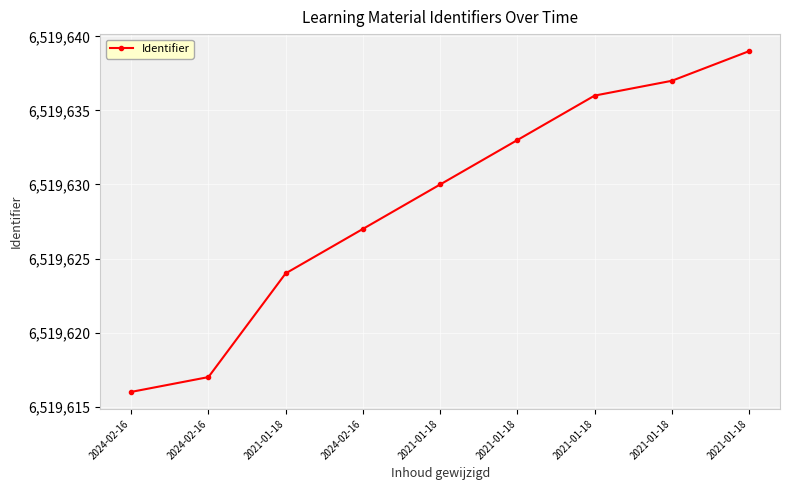

What is the label of the 4th point from the left?

2024-02-16